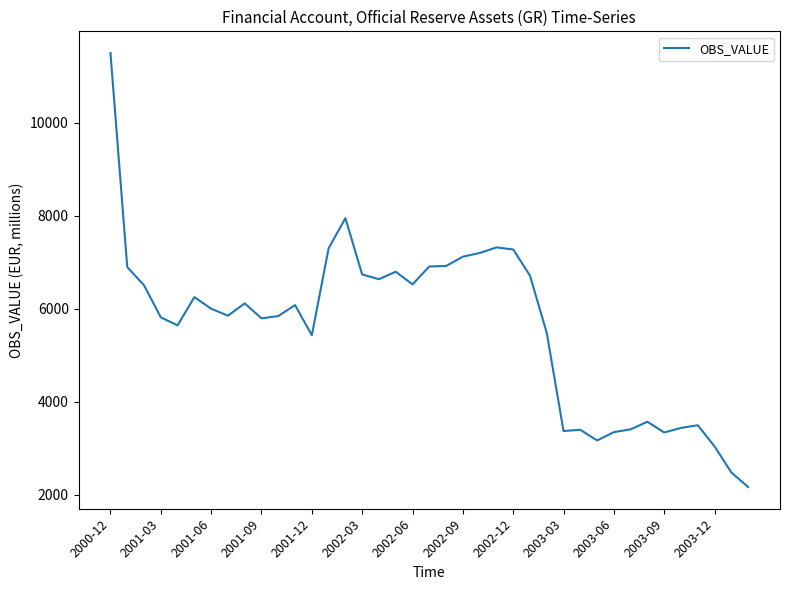

What is the difference between the maximum and minimum values?

9326